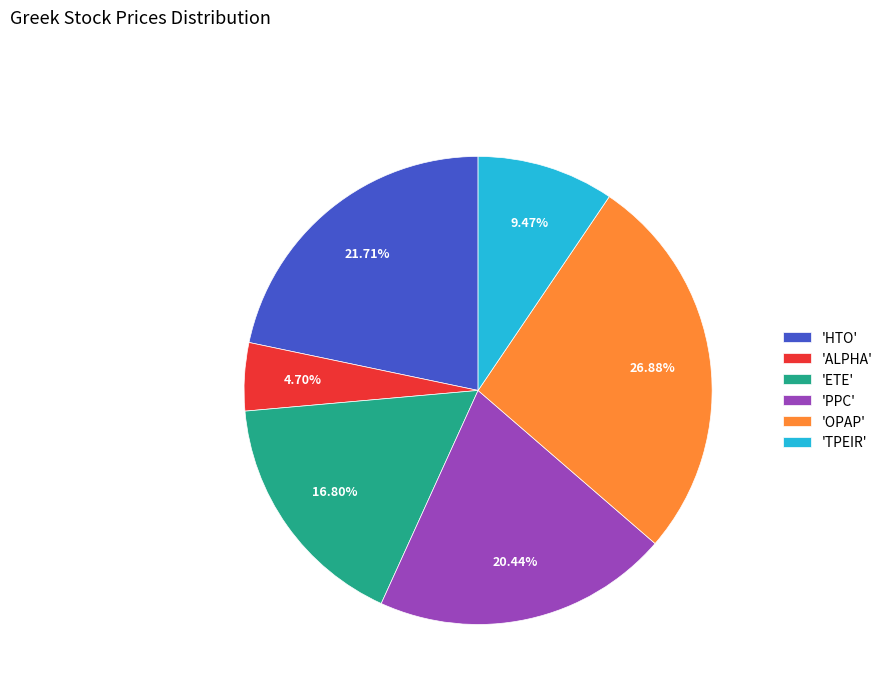

Is 'OPAP' the majority of the pie?

No